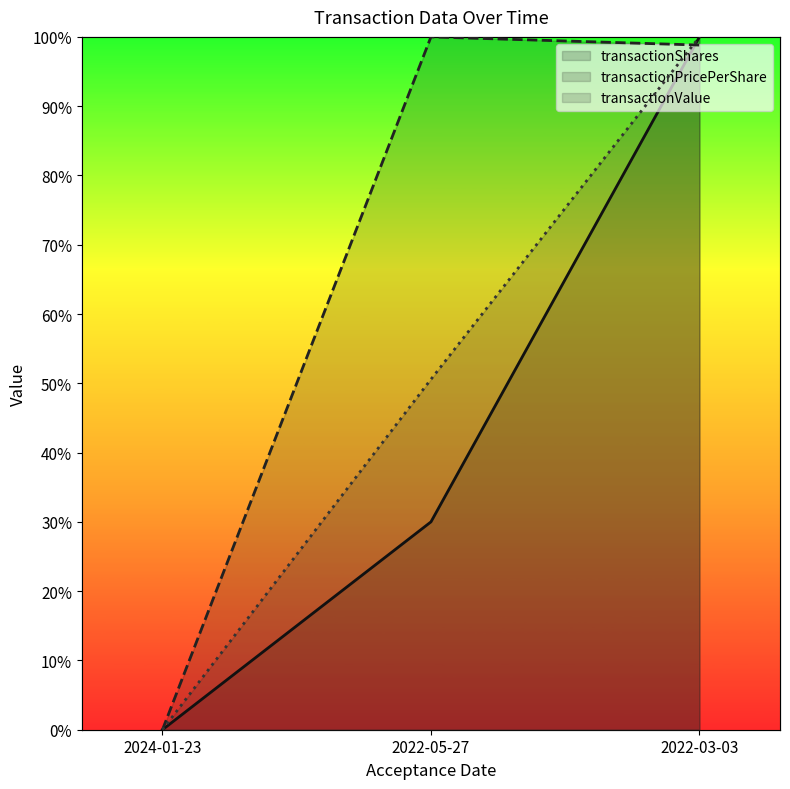

The value of transactionPricePerShare at 2022-05-27 is 138.3. True or false?

False